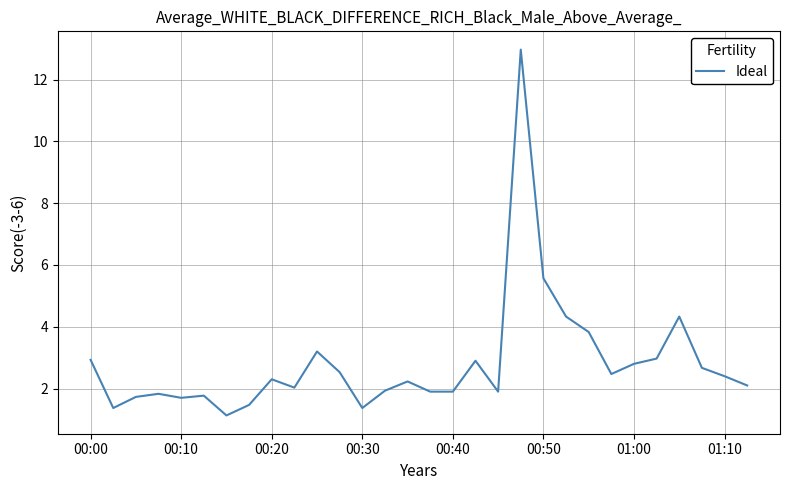

What is the difference between the maximum and minimum values?

11.8